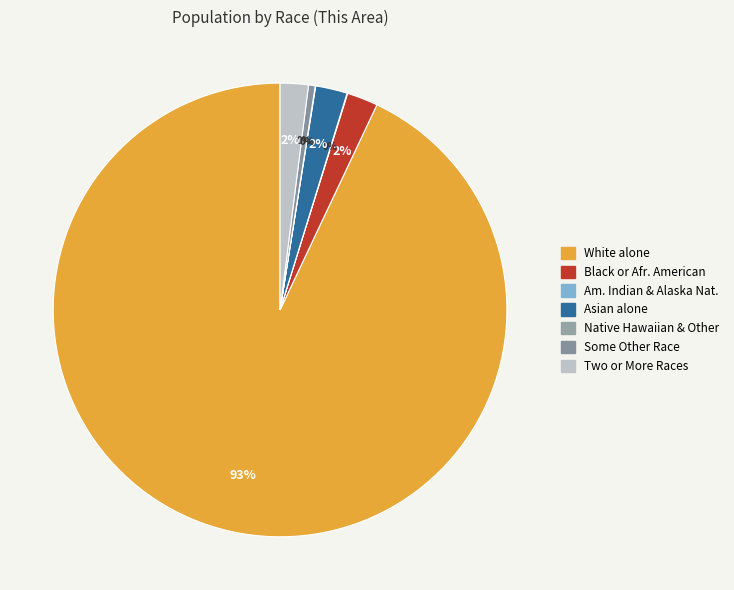

Which category accounts for the majority?

White alone